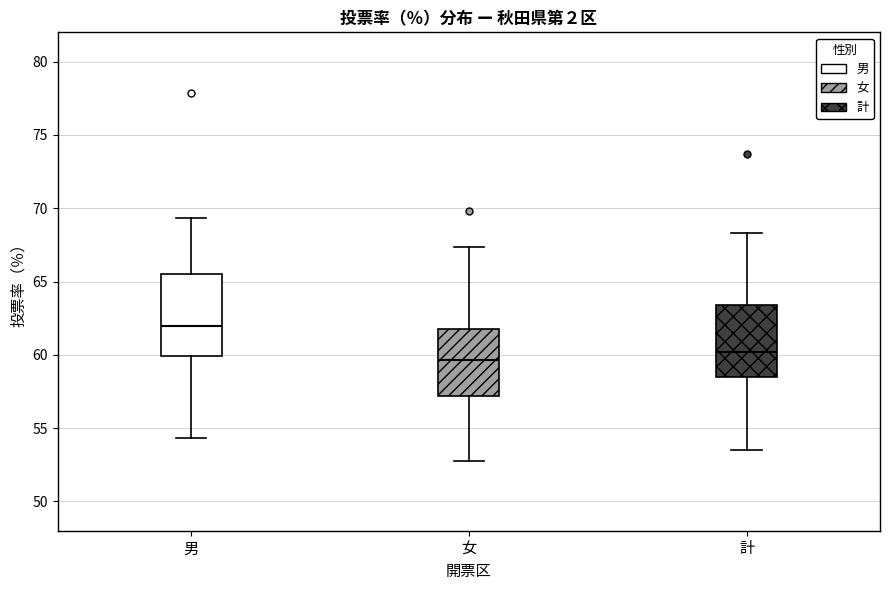

Where does the upper whisker of the box for 男 end on the y-axis? The values are not printed on the chart, so give them approximately, as read against the axis.

69.5